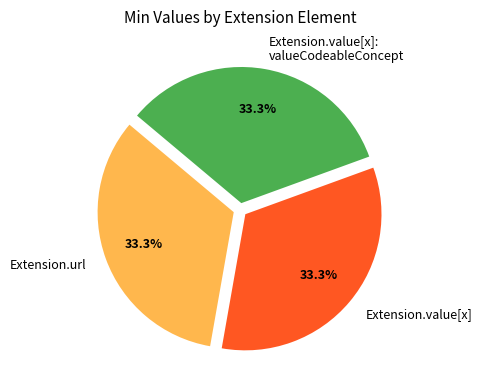

Does Extension.url represent more than half of the total?

No